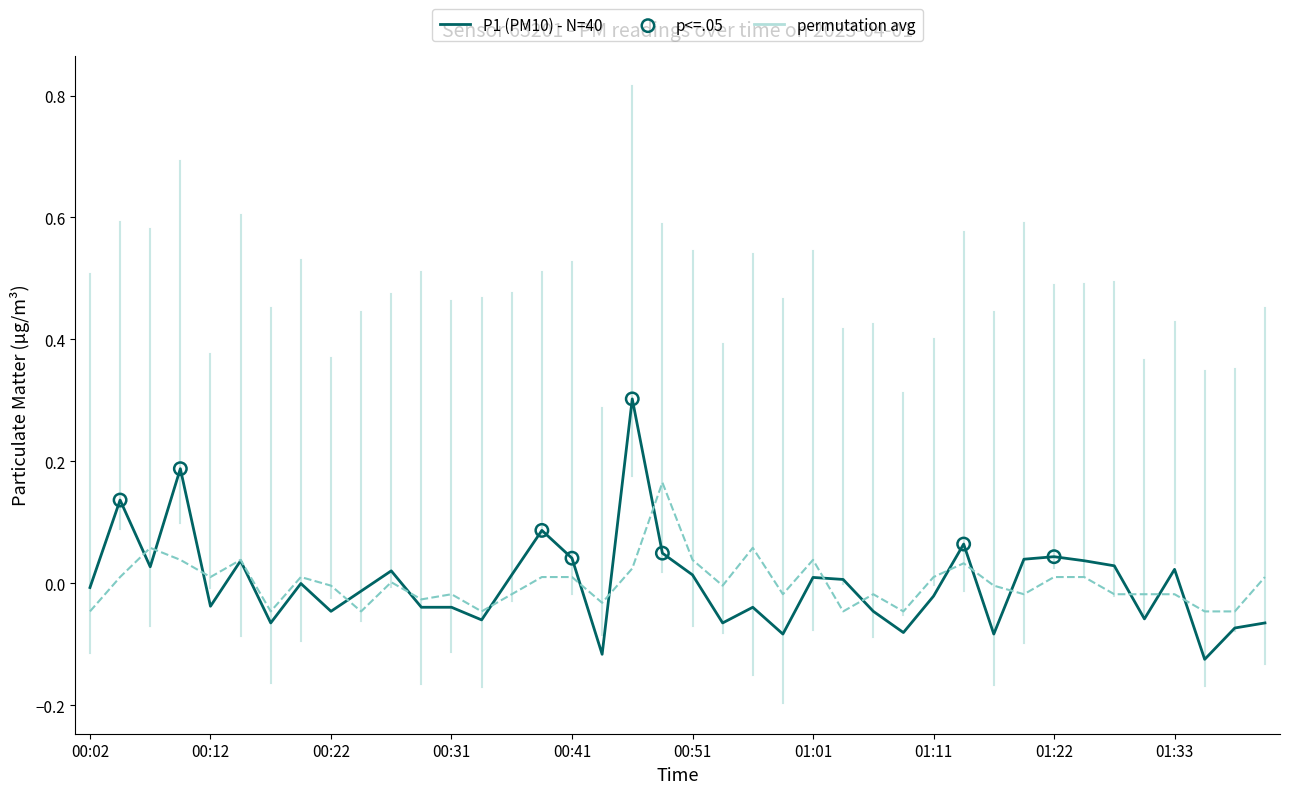

What is the greatest value displayed?

0.3